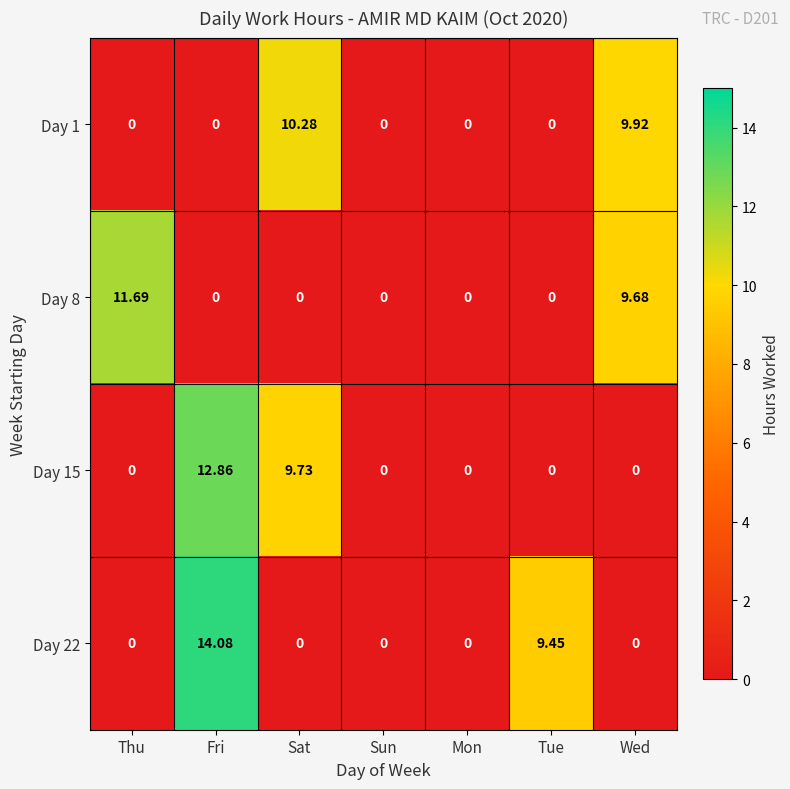

At which category does the chart reach its peak across all series?

Fri